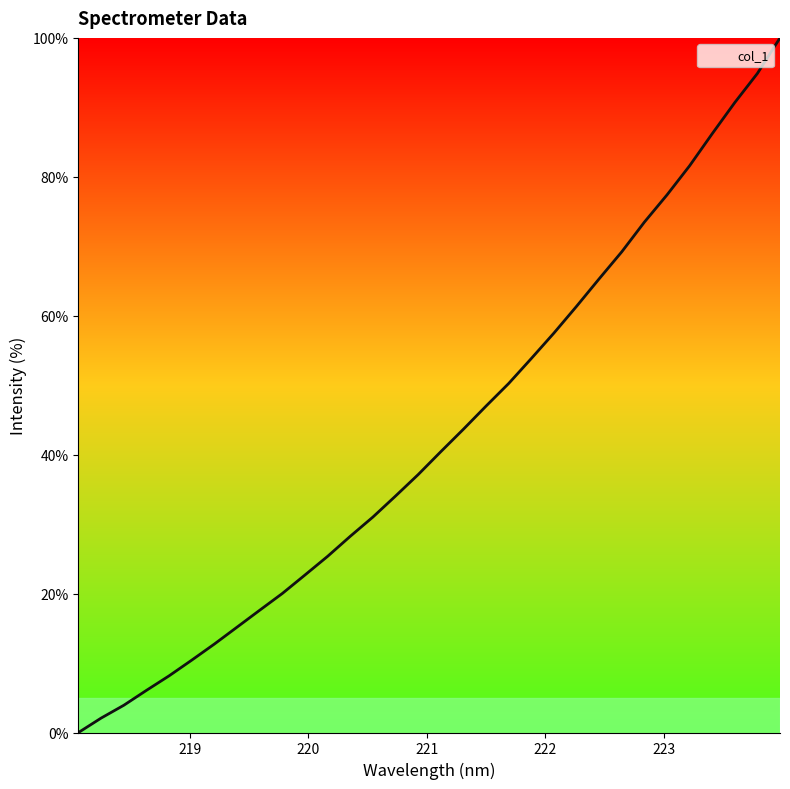

What is the greatest value displayed?

100.0